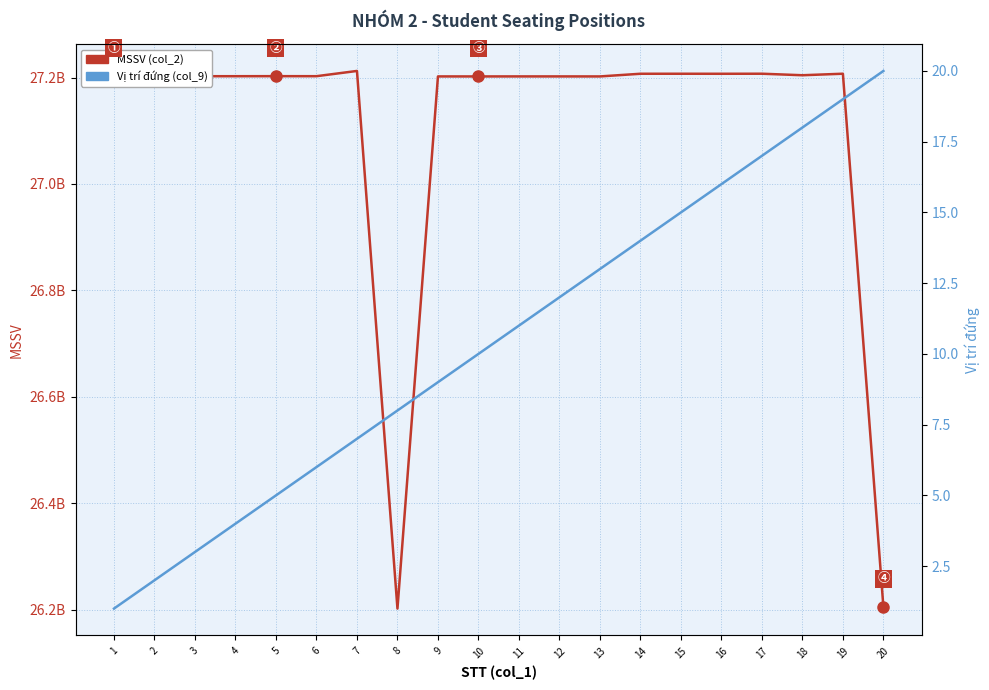

What value does the MSSV (col_2) series have at 18?

27204345793